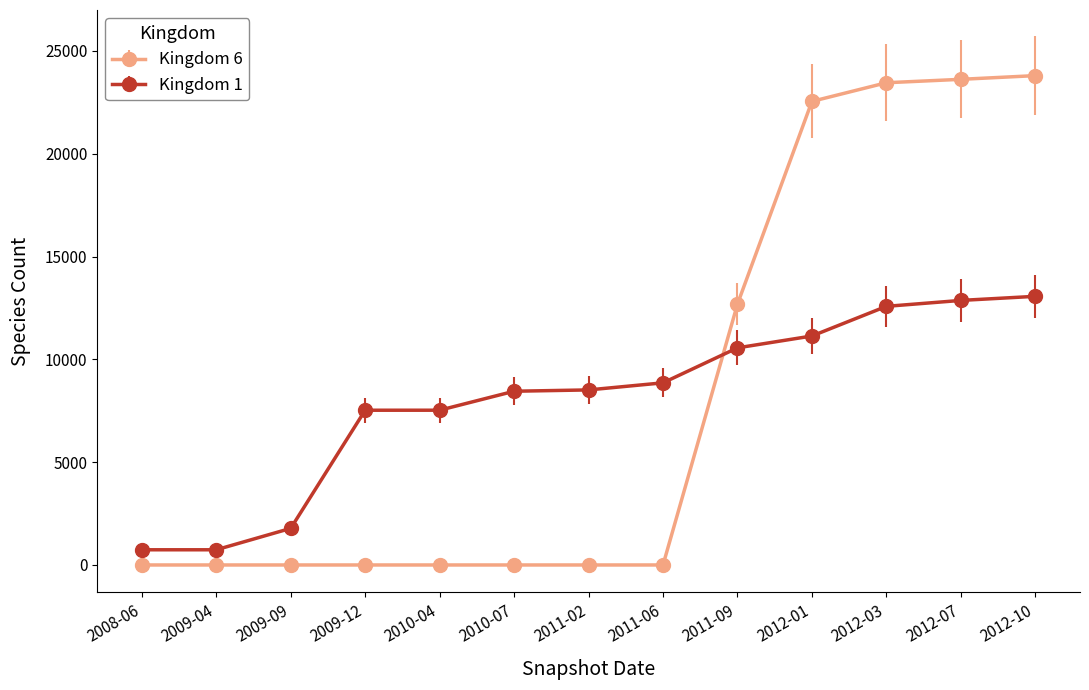

Does the chart have visible grid lines?

No